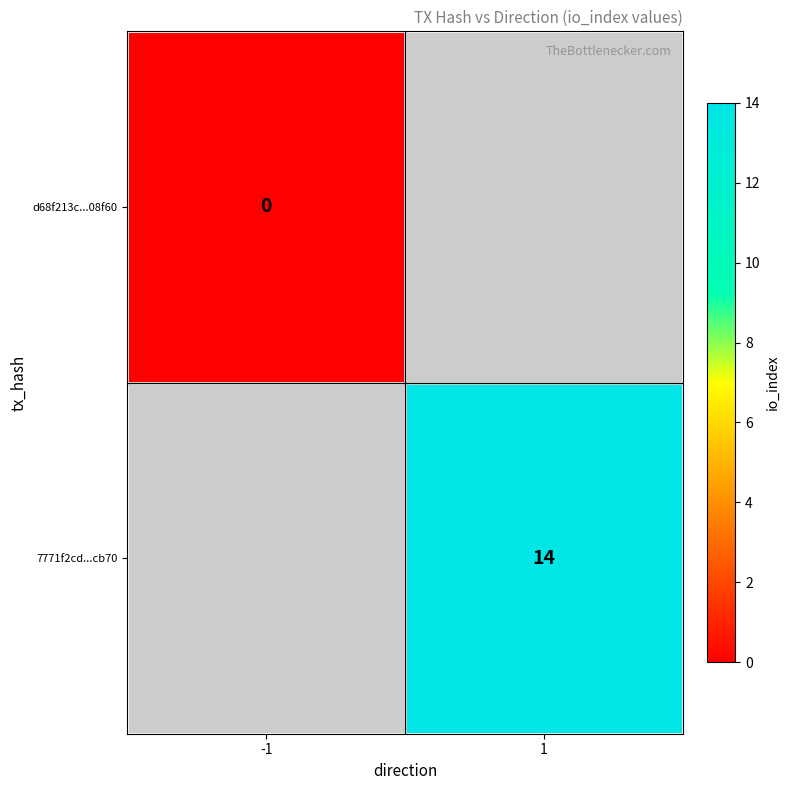

Is it true that 7771f2cd...cb70 equals 14 at 1?

True